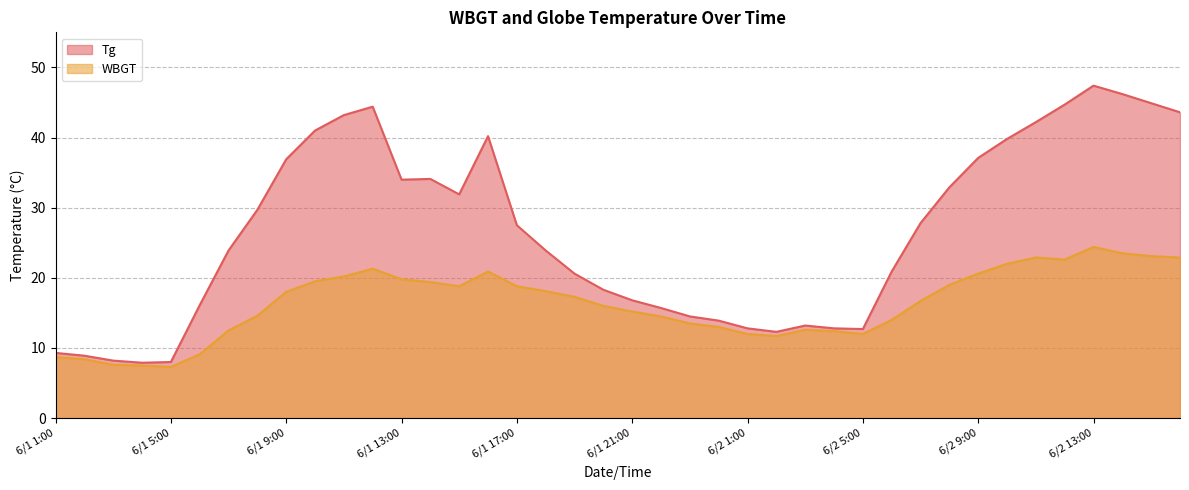

Between 6/2 14:00 and 6/1 17:00, which is larger?

6/2 14:00